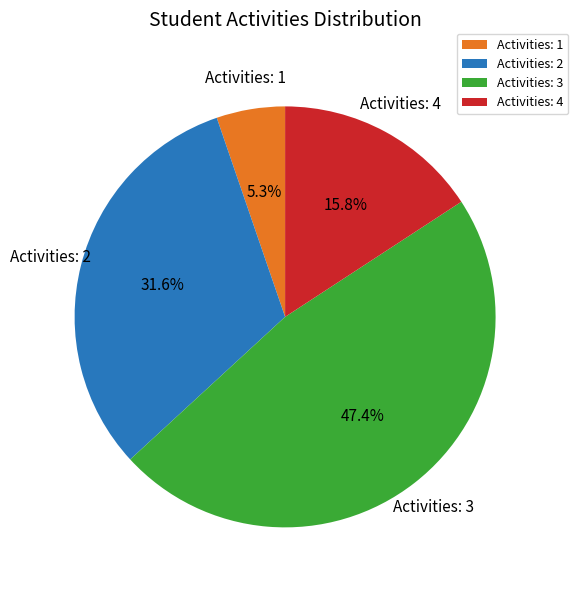

Which category has the smallest portion of the pie?

Activities: 1